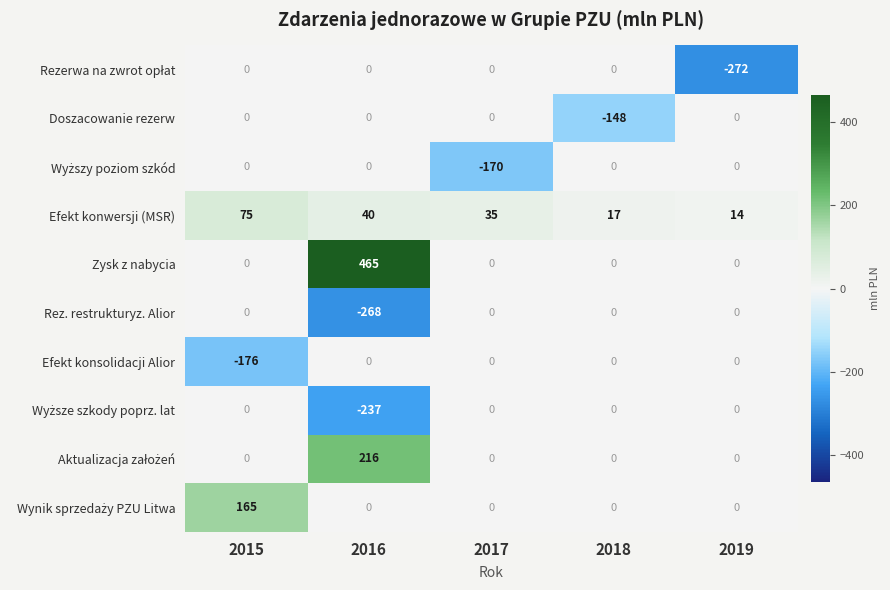

Which category has the highest value across all series?

2016